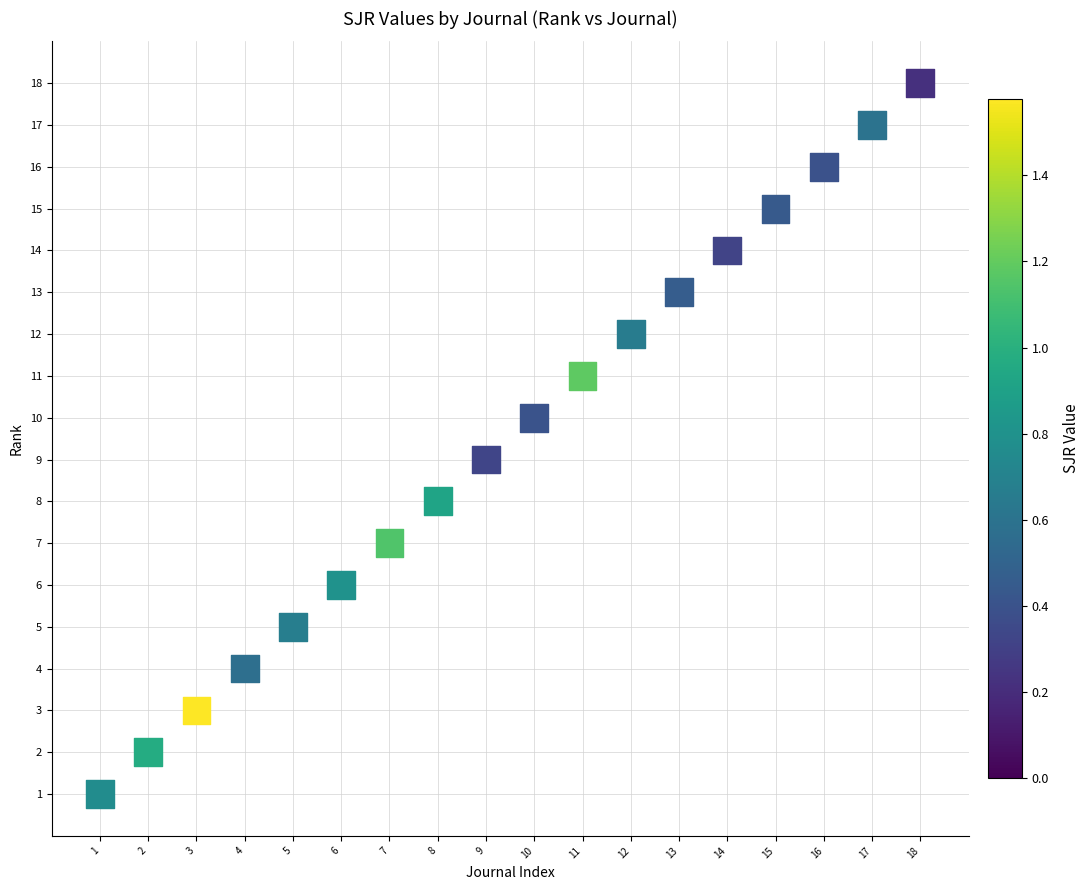

What is the range of X values (max minus min)?

17